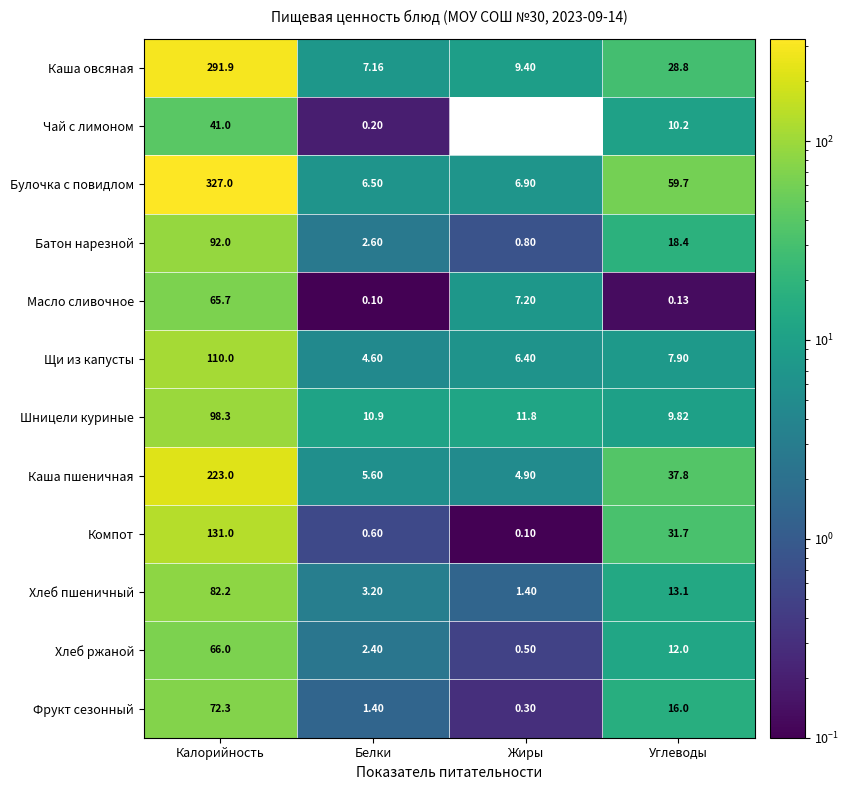

At Жиры, list the series in order from largest to smallest.

Шницели куриные, Каша овсяная, Масло сливочное, Булочка с повидлом, Щи из капусты, Каша пшеничная, Хлеб пшеничный, Батон нарезной, Хлеб ржаной, Фрукт сезонный, Компот, Чай с лимоном